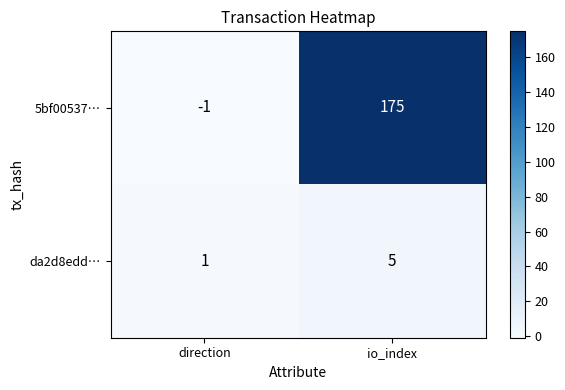

At which label does da2d8edd… reach its minimum?

direction